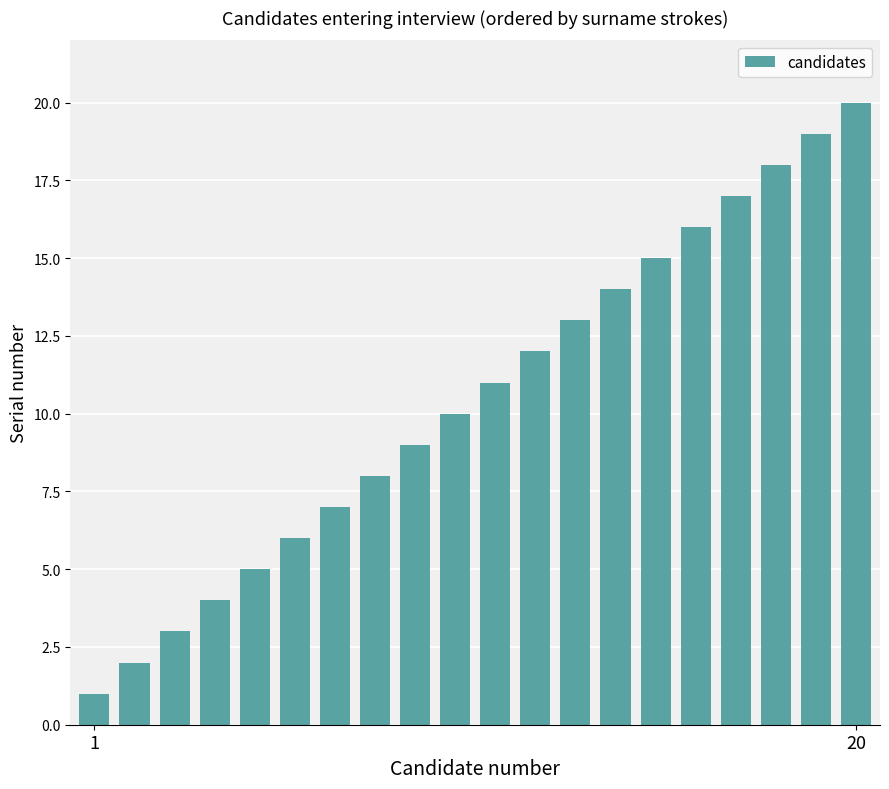

What is the greatest value displayed?

20